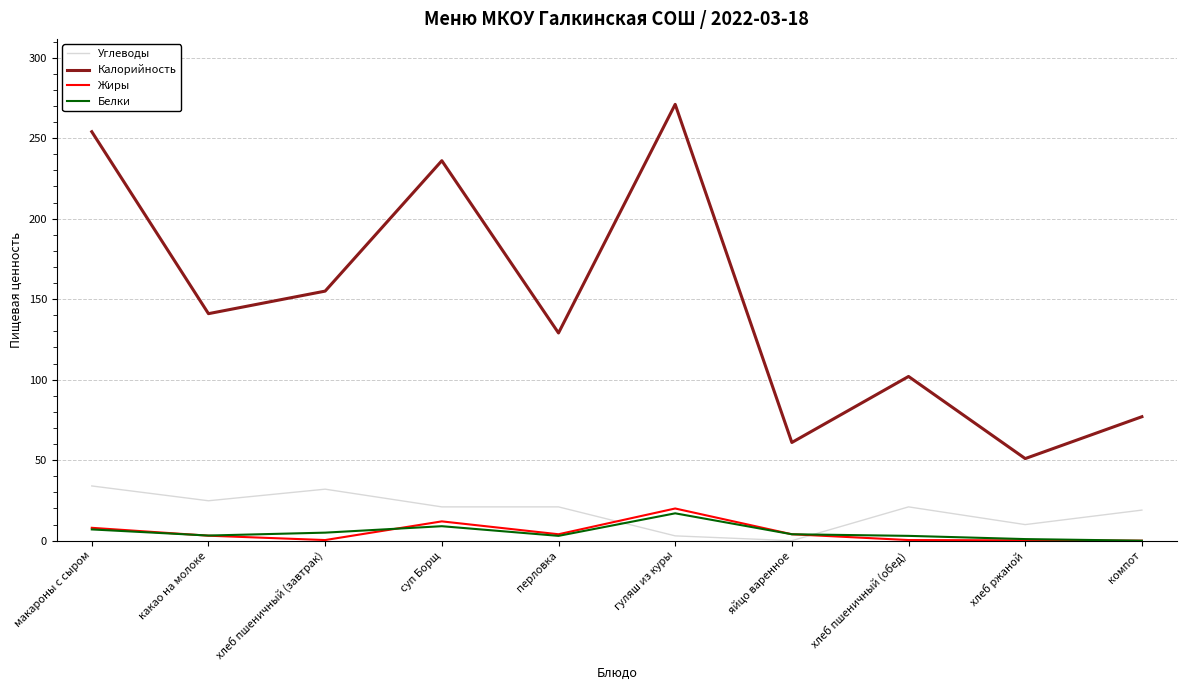

Between which two adjacent categories do Углеводы and Белки first intersect?

перловка and гуляш из куры